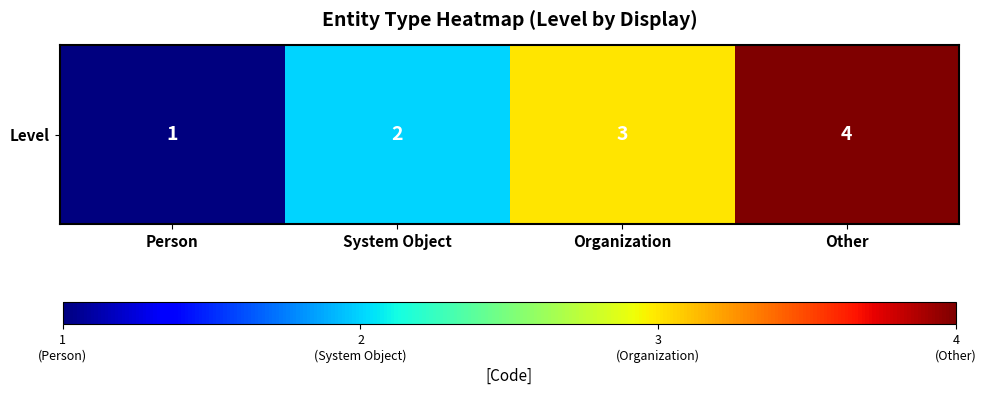

Reading right to left, list all the values displayed in this chart.

4	3	2	1